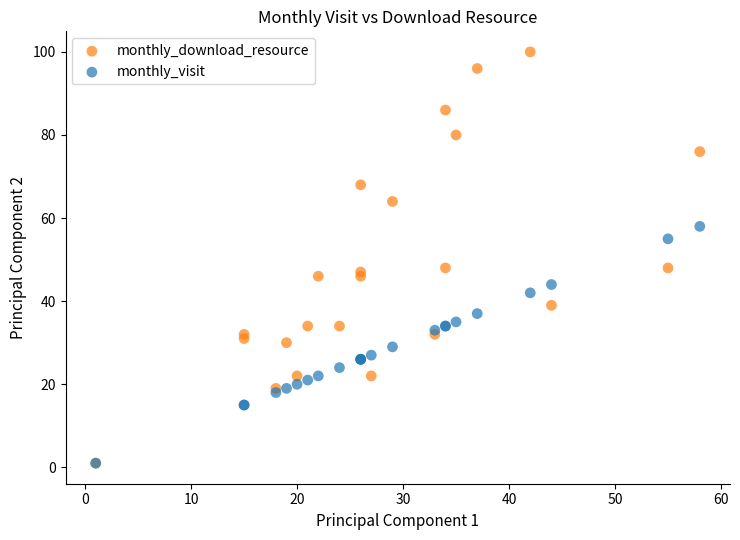

What are all the series names shown in the legend?

monthly_download_resource, monthly_visit